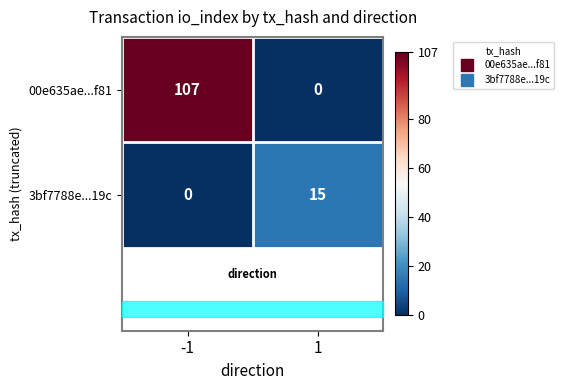

Which series has the widest spread of values?

00e635ae...f81